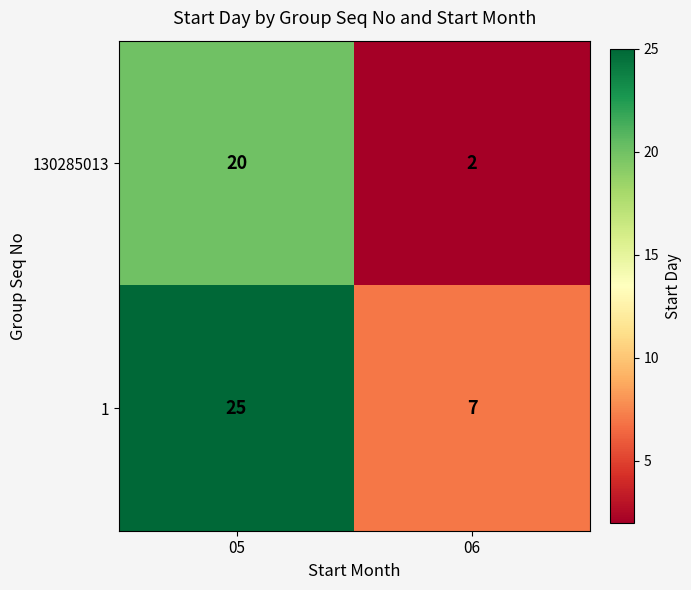

What is the approximate value of 1 at 05?

25